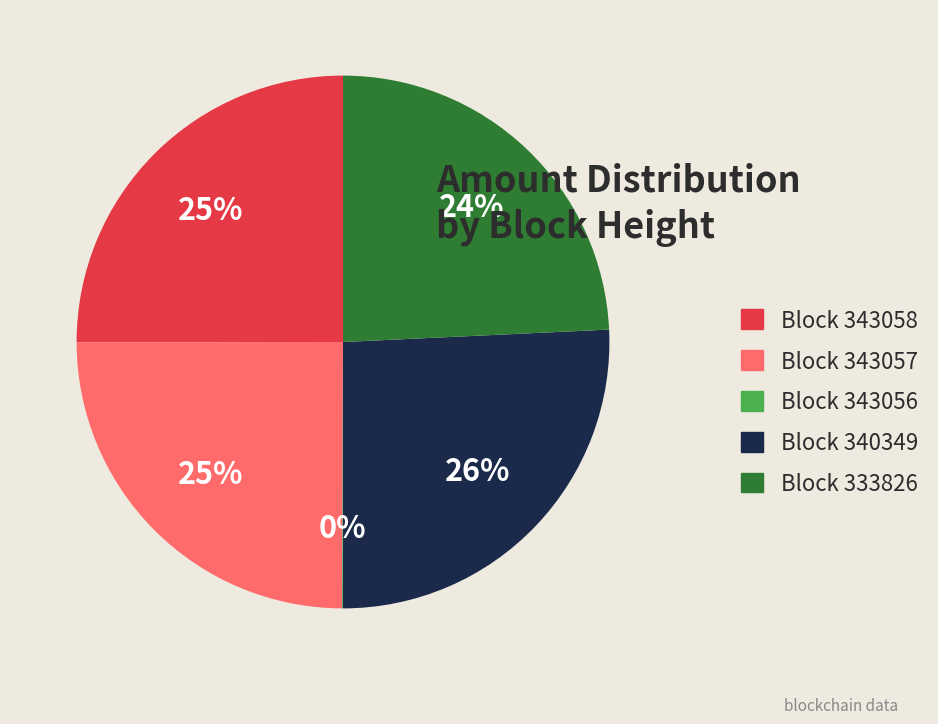

Combined, do Block 333826 and Block 343058 account for over 50%?

No